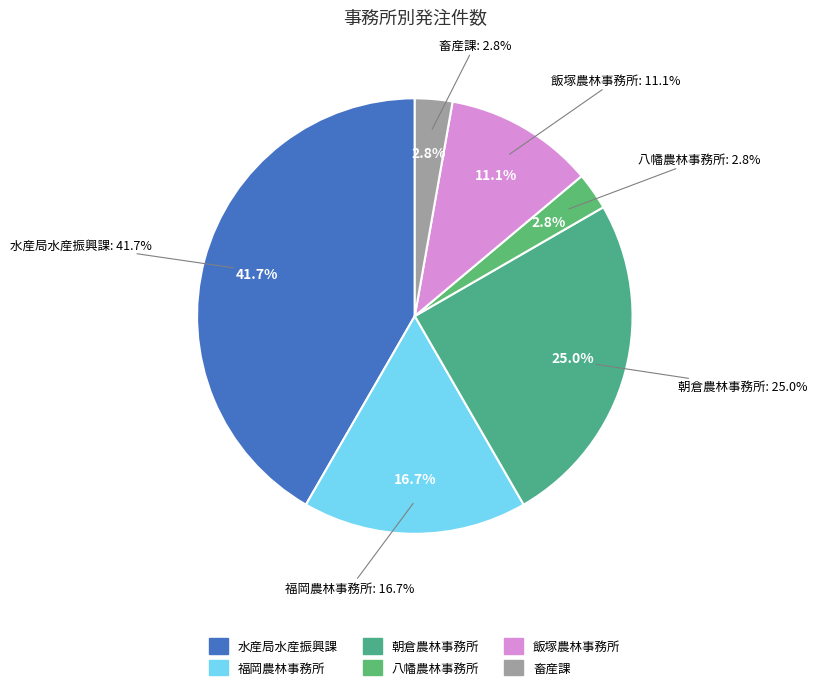

What portion of the pie excludes 飯塚農林事務所?

88.9%